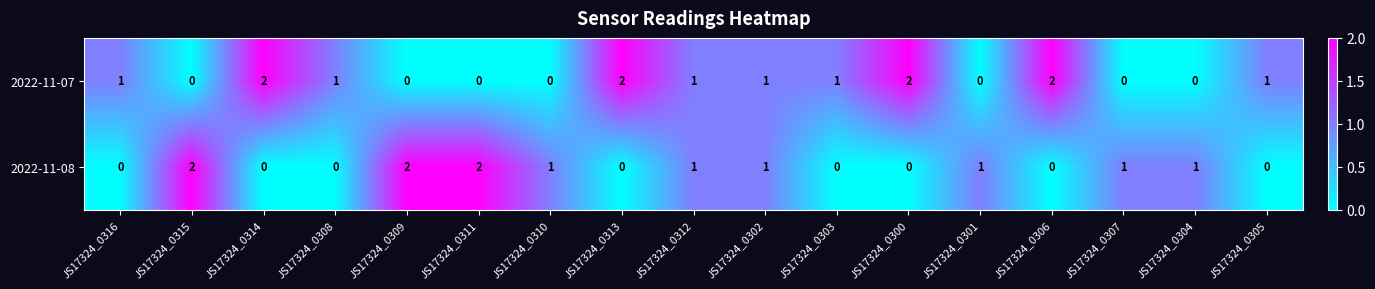

What is the total value across all series at JS17324_0313?

2